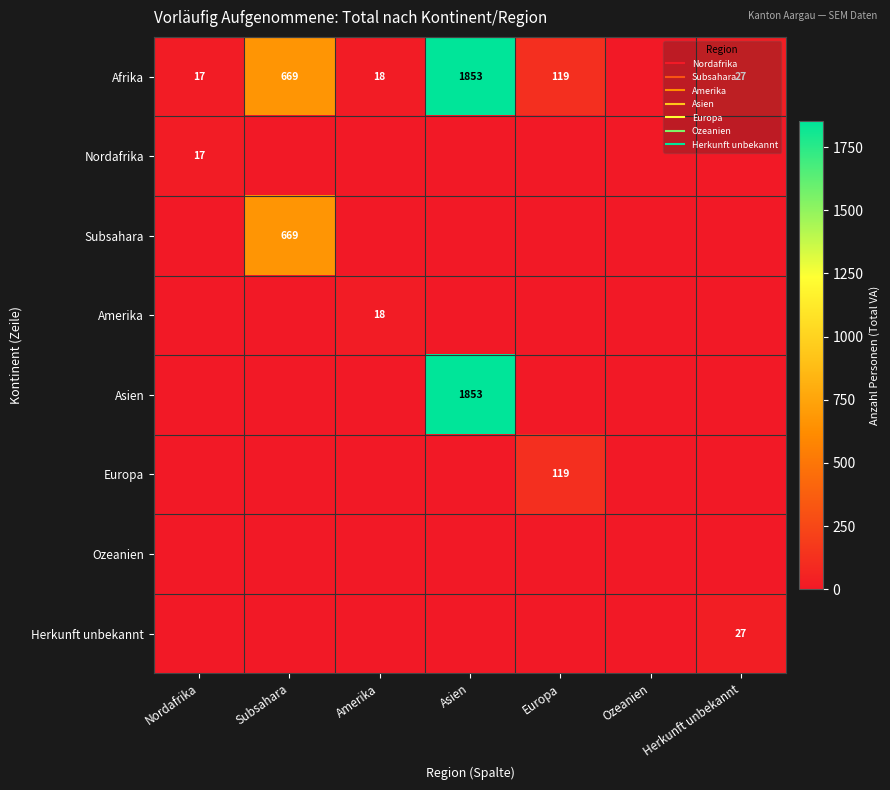

Which label corresponds to the smallest value in the chart?

Ozeanien